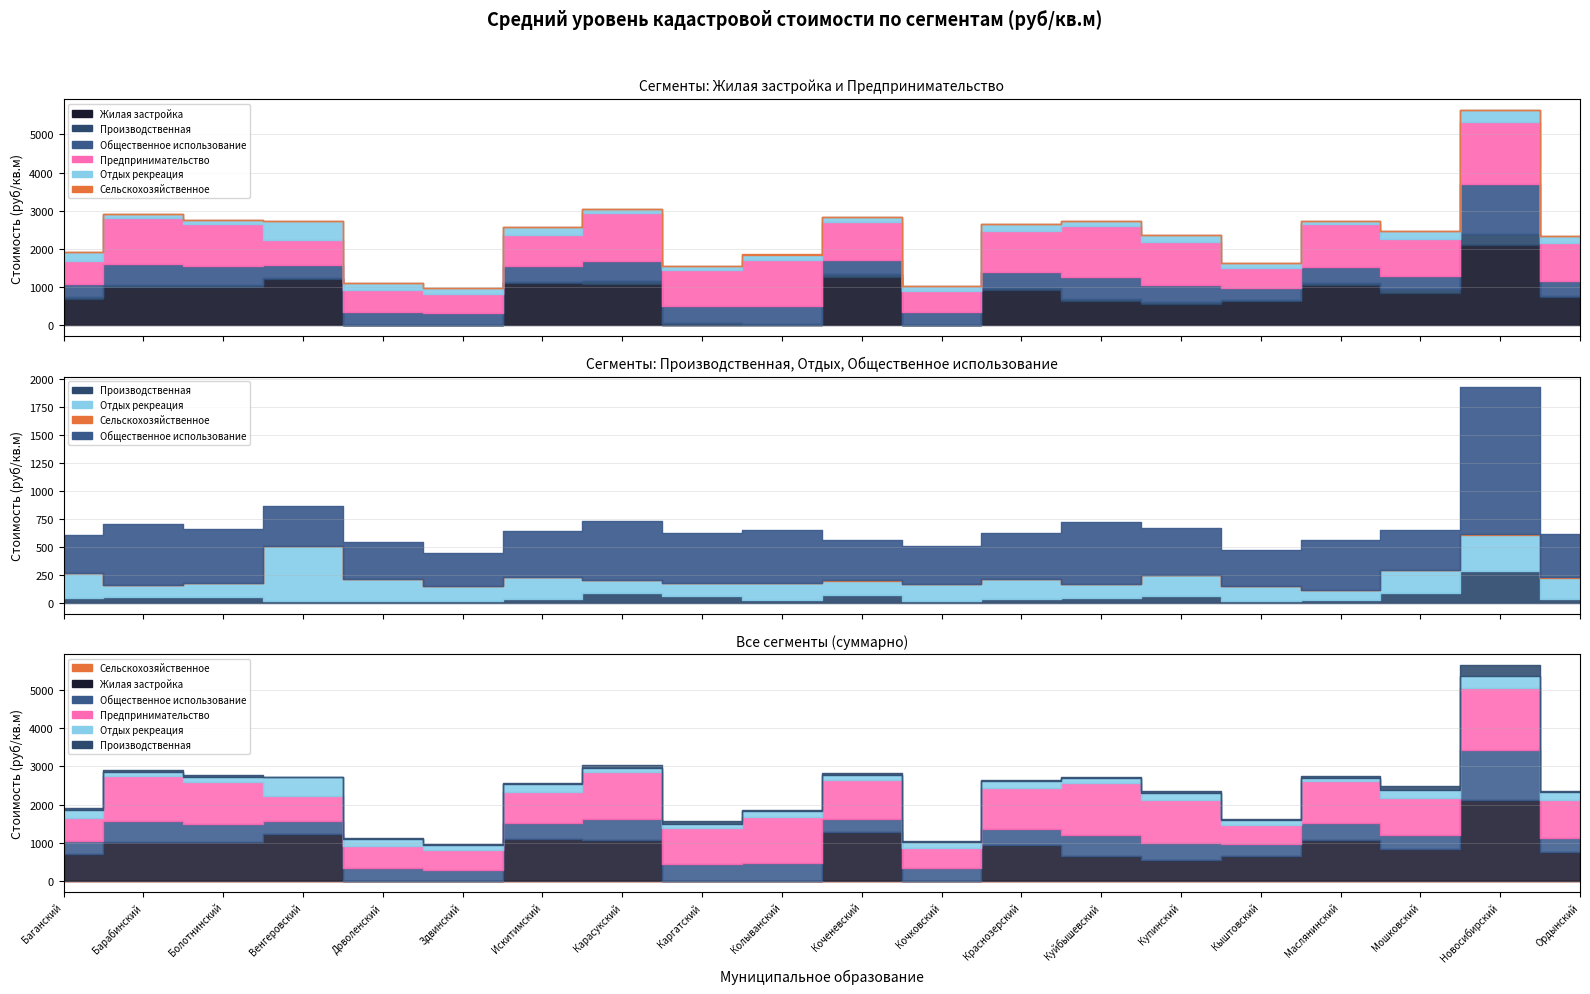

What is the sum of the Общественное использование values at Ордынский and Каргатский?

831.1